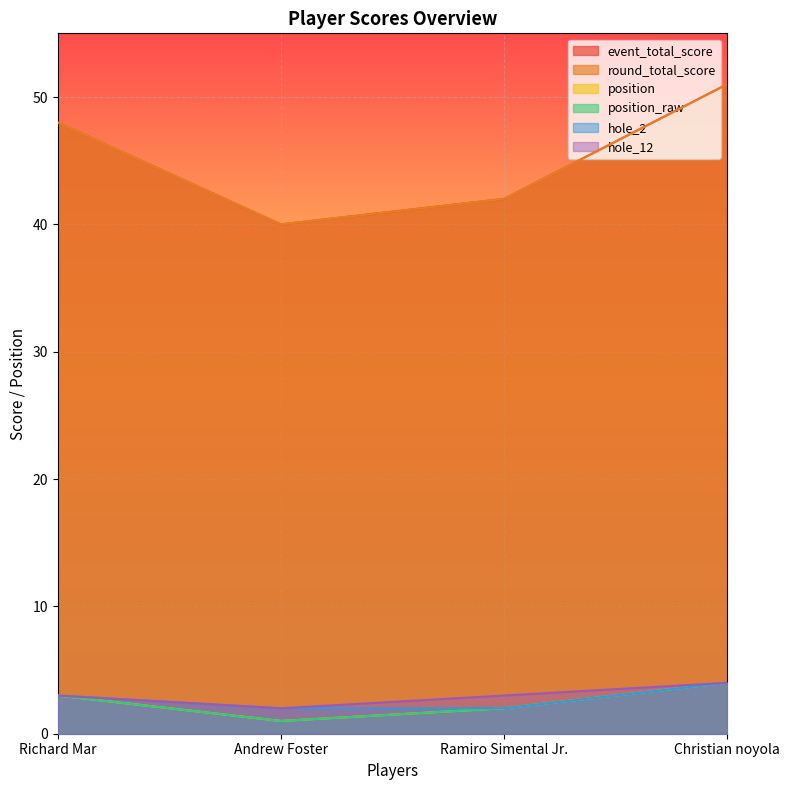

Which series has the widest spread of values?

event_total_score